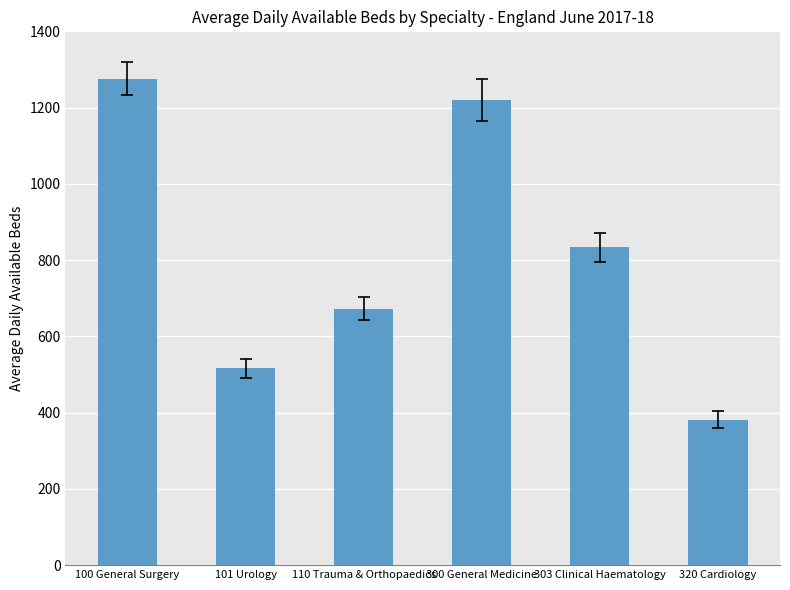

Approximately how many times larger is the value at 110 Trauma & Orthopaedics compared to 300 General Medicine?

0.6